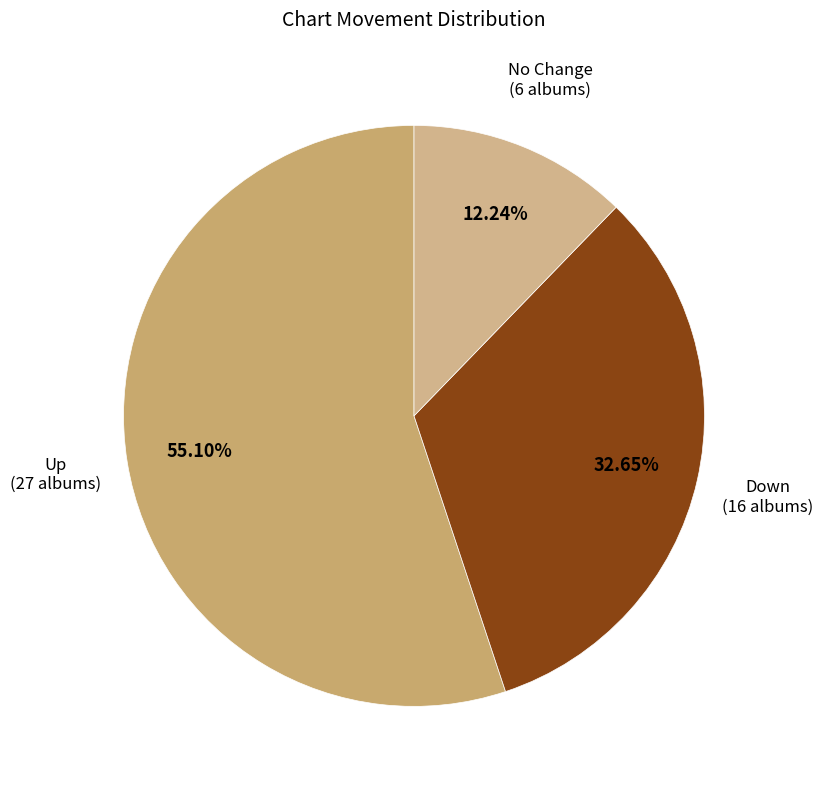

Which slice is the largest?

up